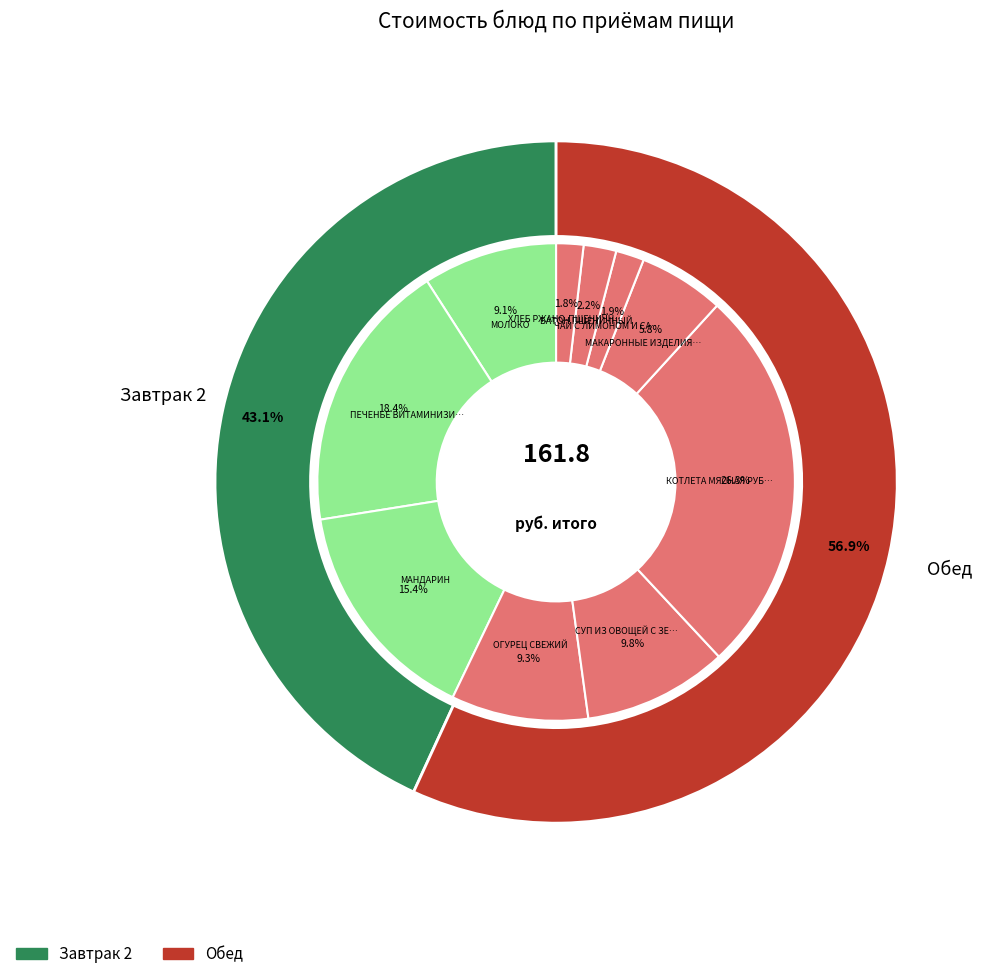

True or false: КОТЛЕТА МЯСНАЯ РУБЛЕНАЯ accounts for 21% of the total.

False